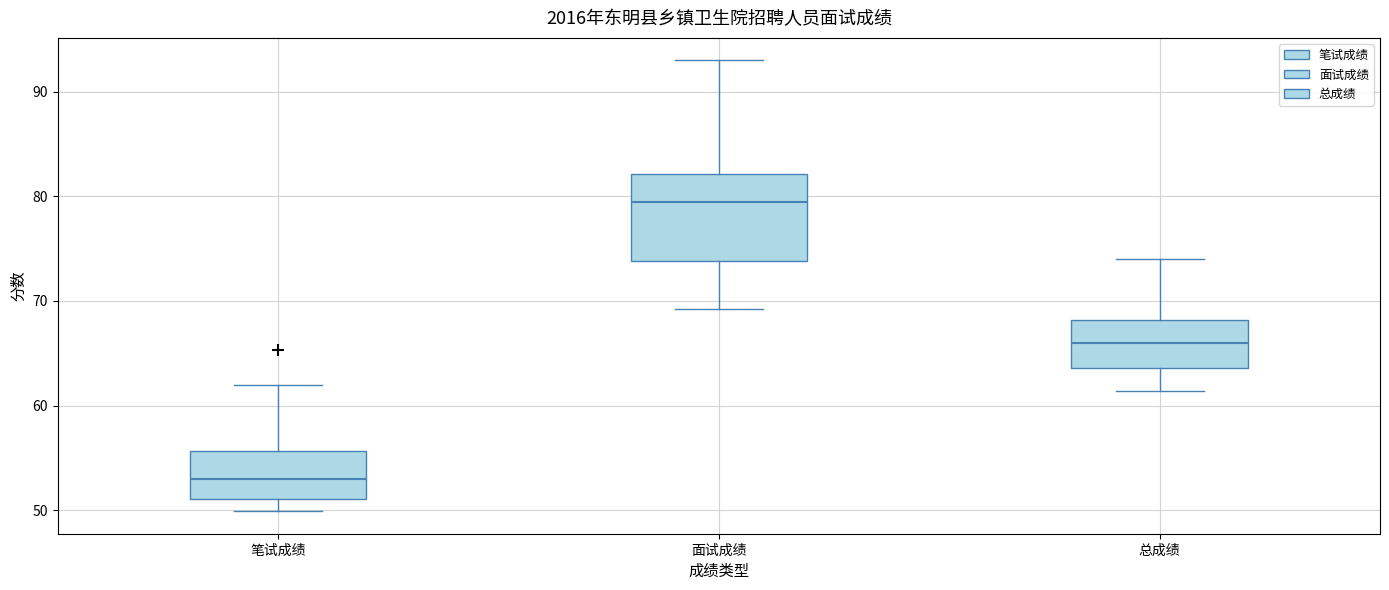

Reading left to right, transcribe this box plot: for each box, give where its median line is, the range the box spans, and where its two whiskers end, as read against the y-axis. The values are not printed on the chart, so give them approximately, as read against the axis.

笔试成绩: median 53, box 51 to 56, whiskers 50 to 62
面试成绩: median 80, box 74 to 82, whiskers 69 to 93
总成绩: median 66, box 64 to 68, whiskers 61 to 74